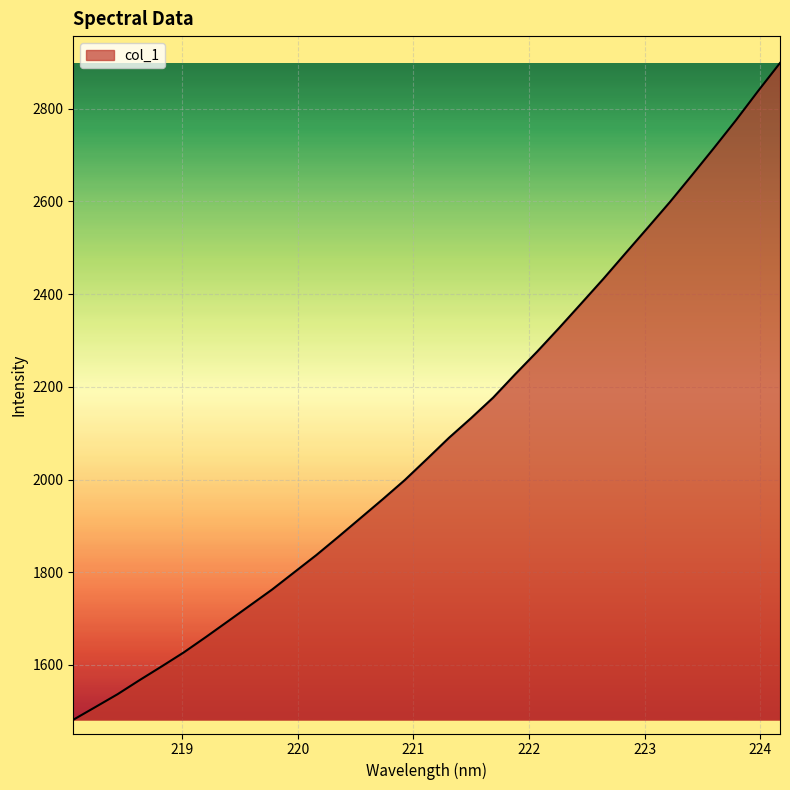

What is the smallest value displayed?

1481.9